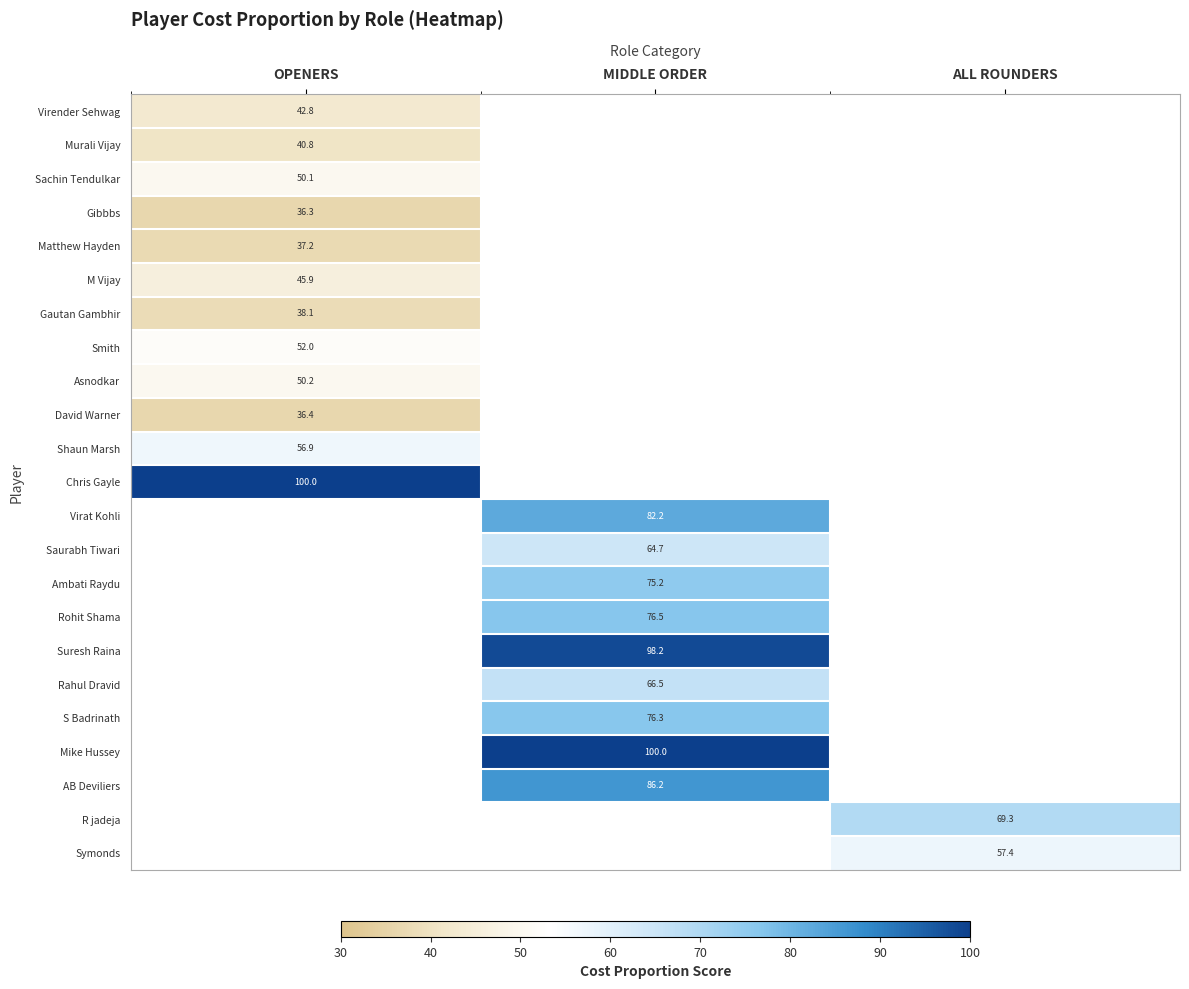

Is the value of Shaun Marsh at MIDDLE ORDER greater than the value of AB Deviliers at MIDDLE ORDER?

No